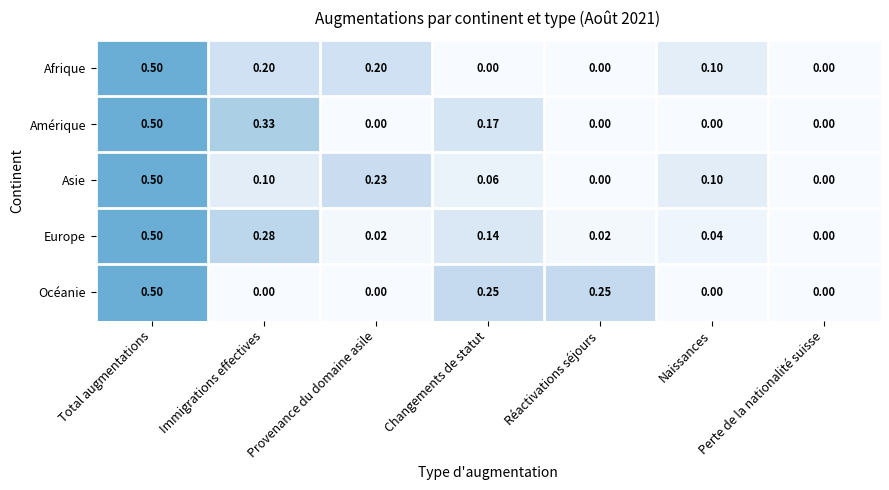

Count the number of data series in this chart.

5